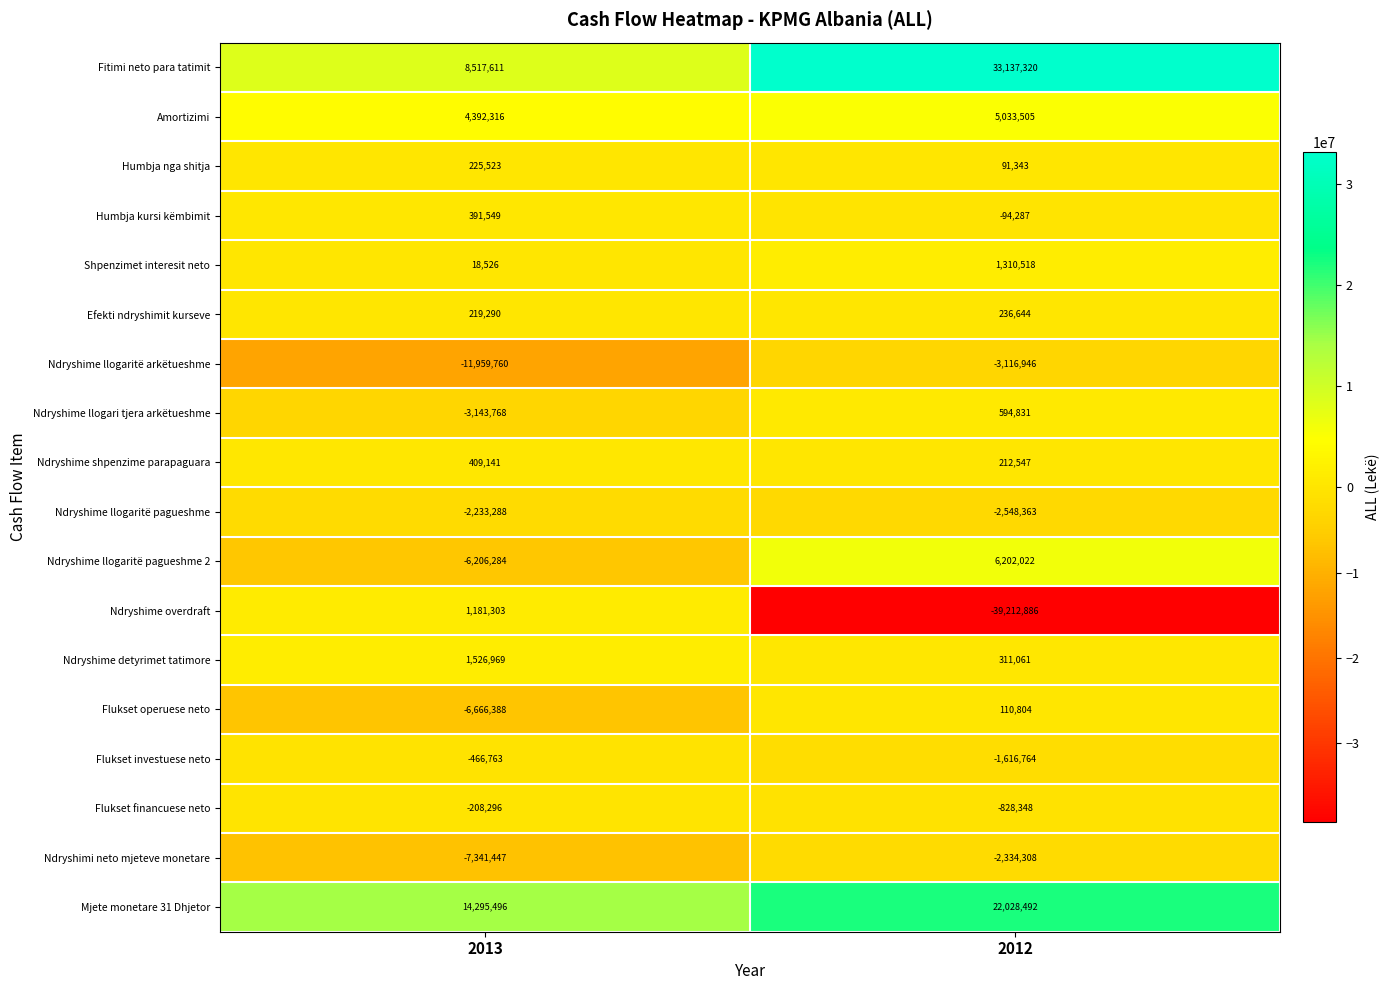

List the series in order of their peak value, highest first.

Fitimi neto para tatimit, Mjete monetare 31 Dhjetor, Ndryshime llogaritë pagueshme 2, Amortizimi, Ndryshime detyrimet tatimore, Shpenzimet interesit neto, Ndryshime overdraft, Ndryshime llogari tjera arkëtueshme, Ndryshime shpenzime parapaguara, Humbja kursi këmbimit, Efekti ndryshimit kurseve, Humbja nga shitja, Flukset operuese neto, Flukset financuese neto, Flukset investuese neto, Ndryshime llogaritë pagueshme, Ndryshimi neto mjeteve monetare, Ndryshime llogaritë arkëtueshme